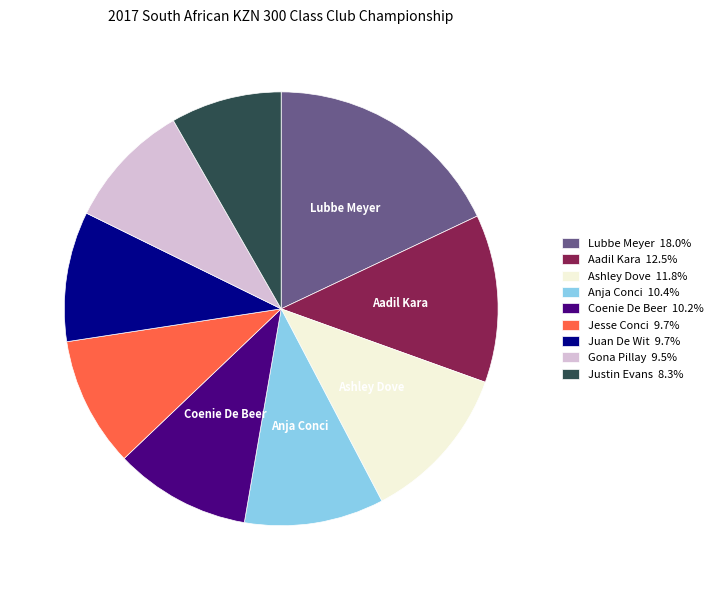

Is the sum of Anja Conci and Coenie De Beer greater than half?

No